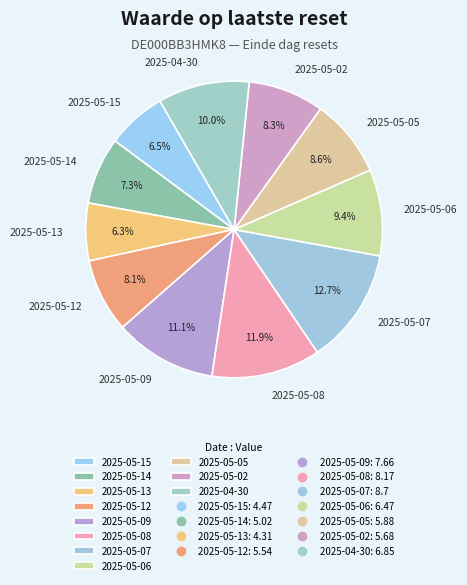

What percentage is NOT represented by 2025-05-07?

87.3%